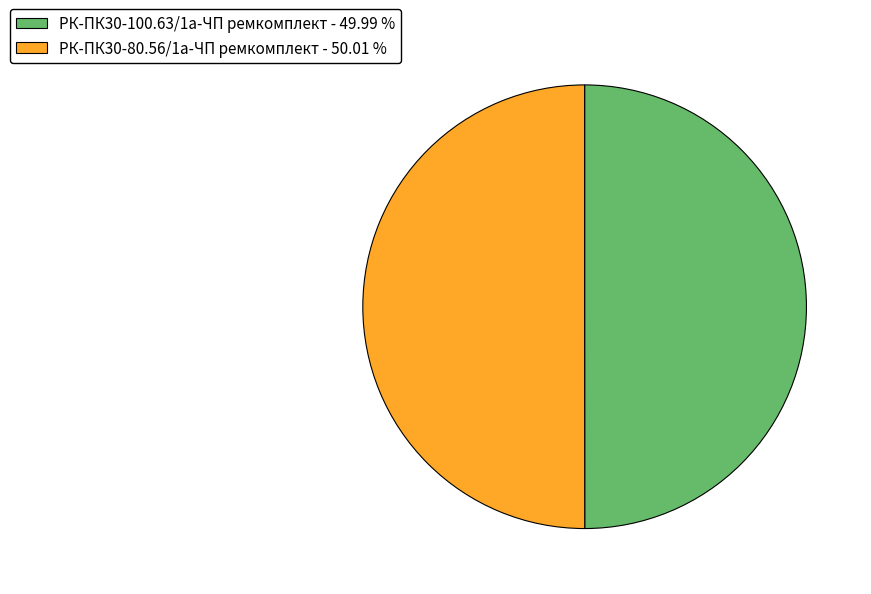

What is the ratio of the value at РК-ПК30-100.63/1а-ЧП ремкомплект - 49.99 % to the value at РК-ПК30-80.56/1а-ЧП ремкомплект - 50.01 %?

1.0